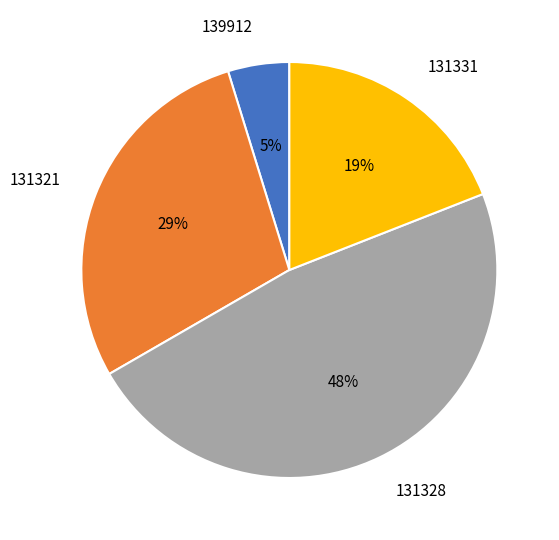

How many slices are in this pie chart?

4